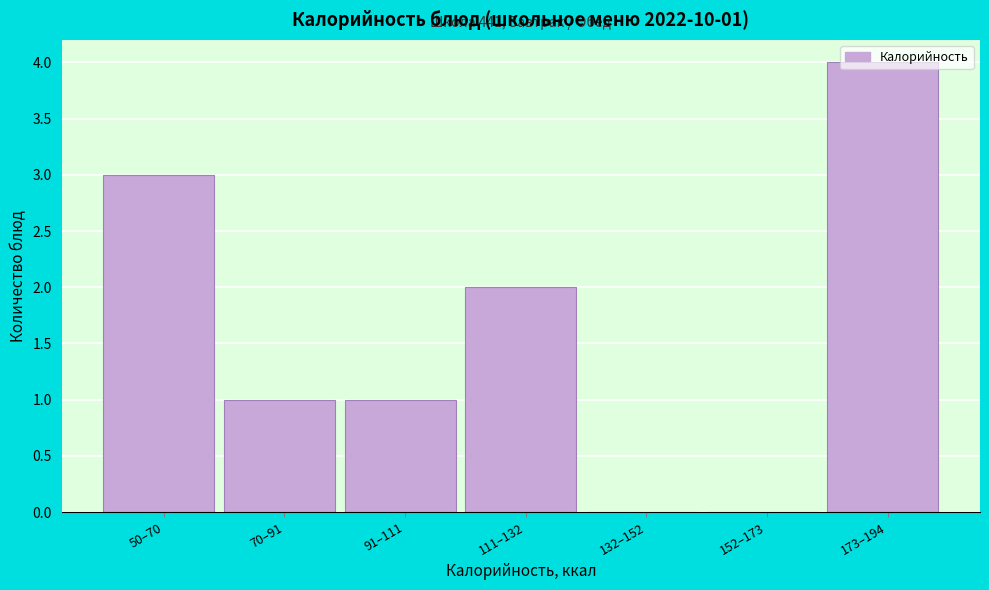

What is the greatest value displayed?

4